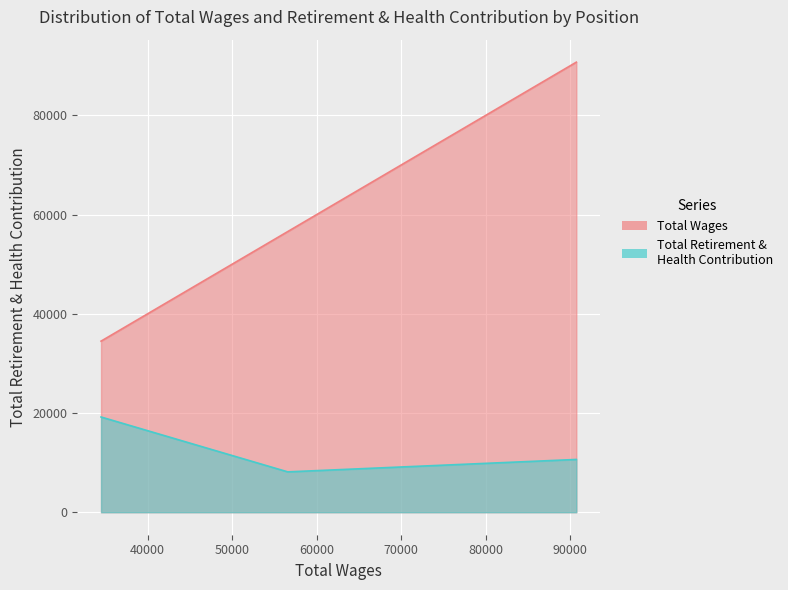

What is the difference between the maximum and minimum values in the Total Retirement & Health Contribution series?

11058